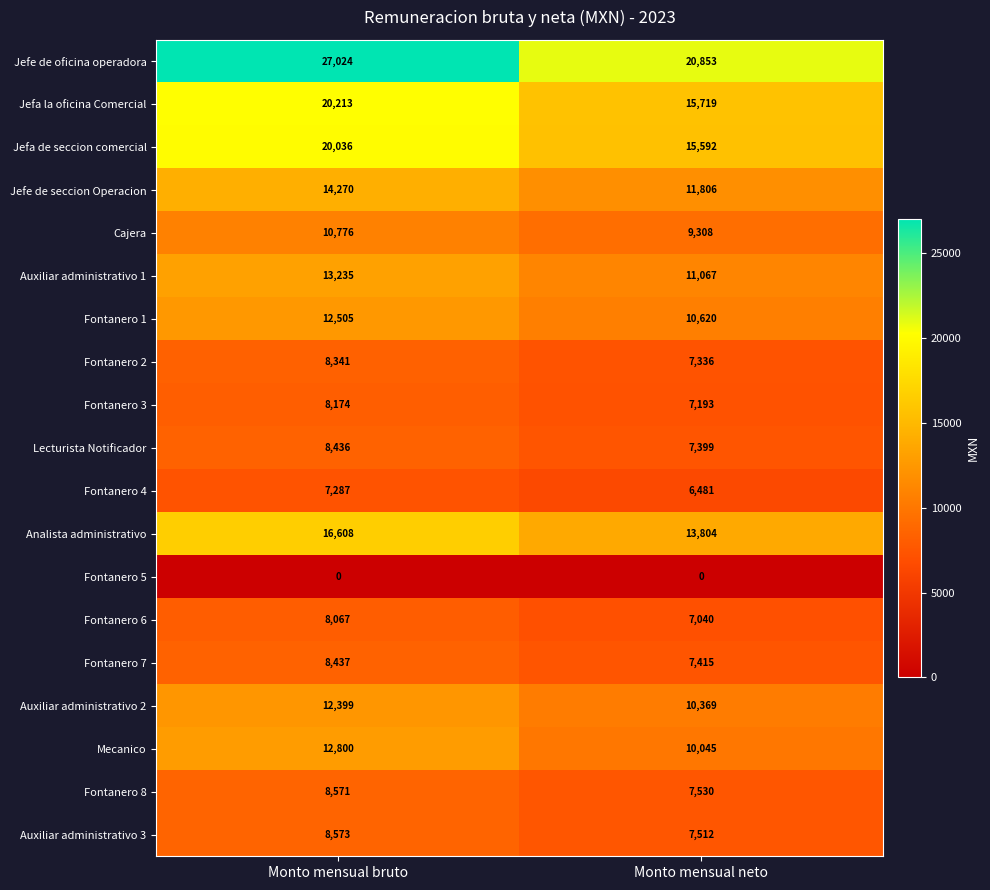

What is the average value of the Fontanero 7 series?

7926